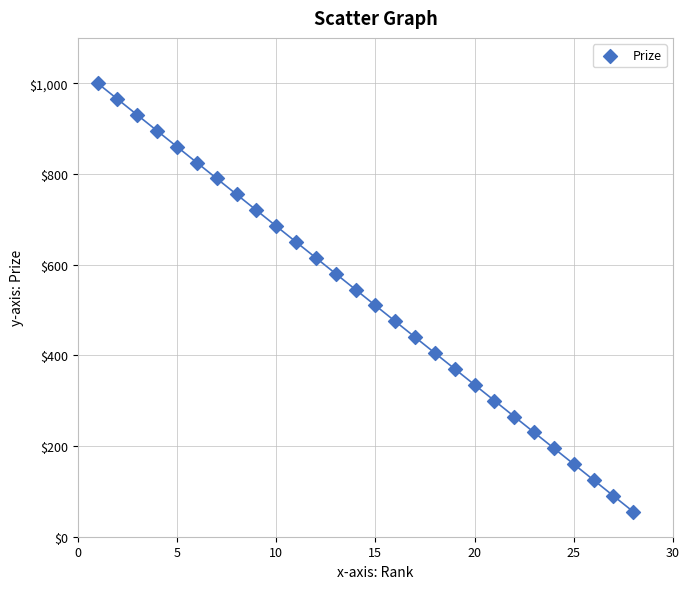

What is the range of Y values (max minus min)?

945